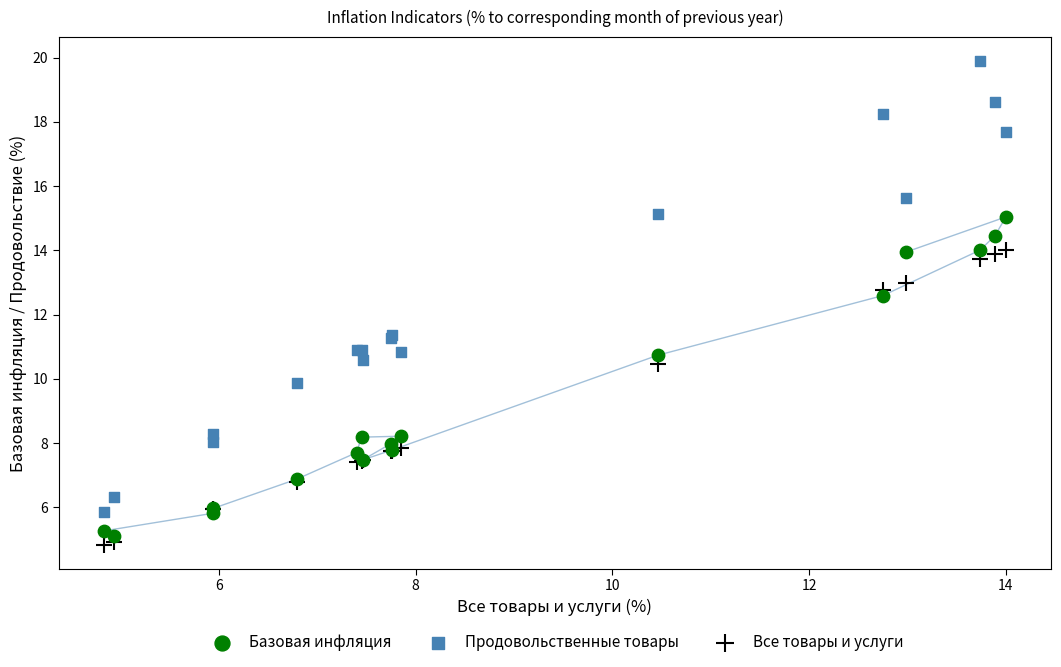

What is the X range (max minus min) for the scatter plot?

9.2